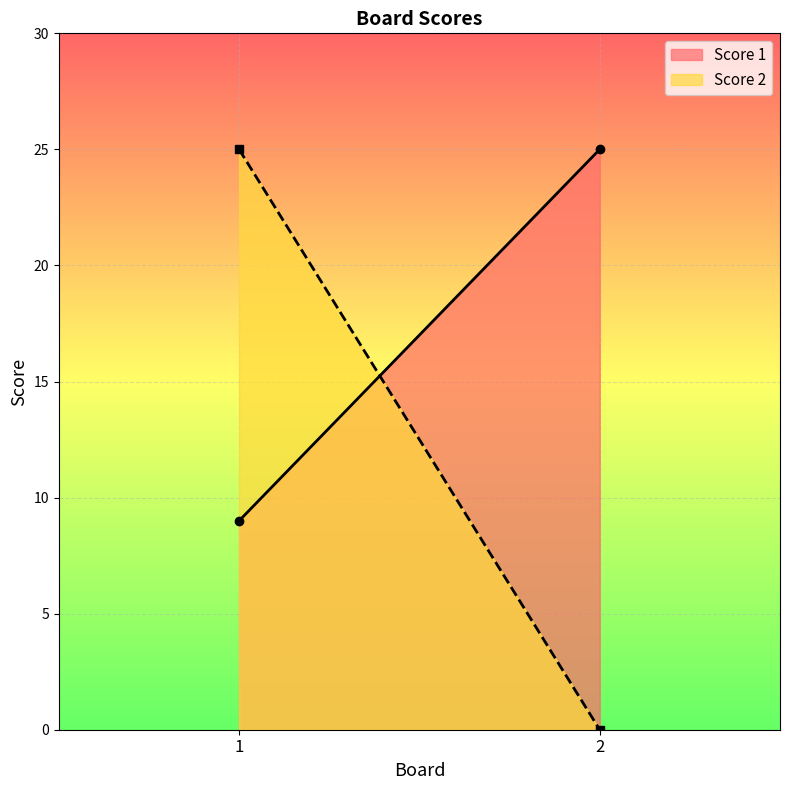

How many Score 1 values are between 9 and 25?

2